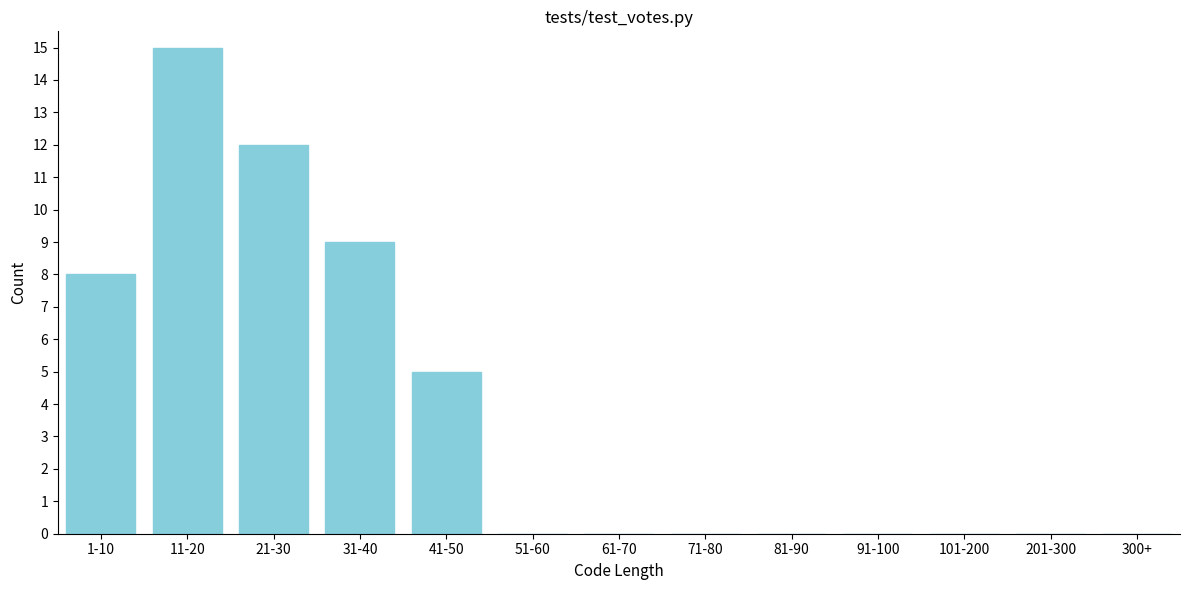

Reading left to right, transcribe all the data shown in this chart.

1-10=8	11-20=15	21-30=12	31-40=9	41-50=5	51-60=0	61-70=0	71-80=0	81-90=0	91-100=0	101-200=0	201-300=0	300+=0